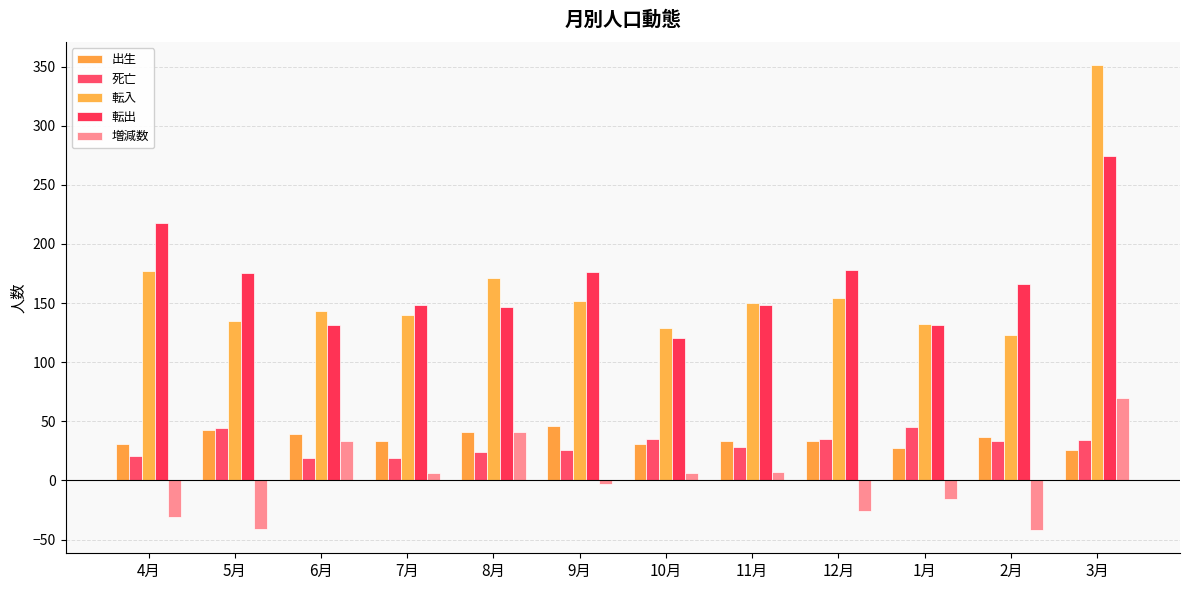

What is the difference between the maximum and minimum values in the 転出 series?

154